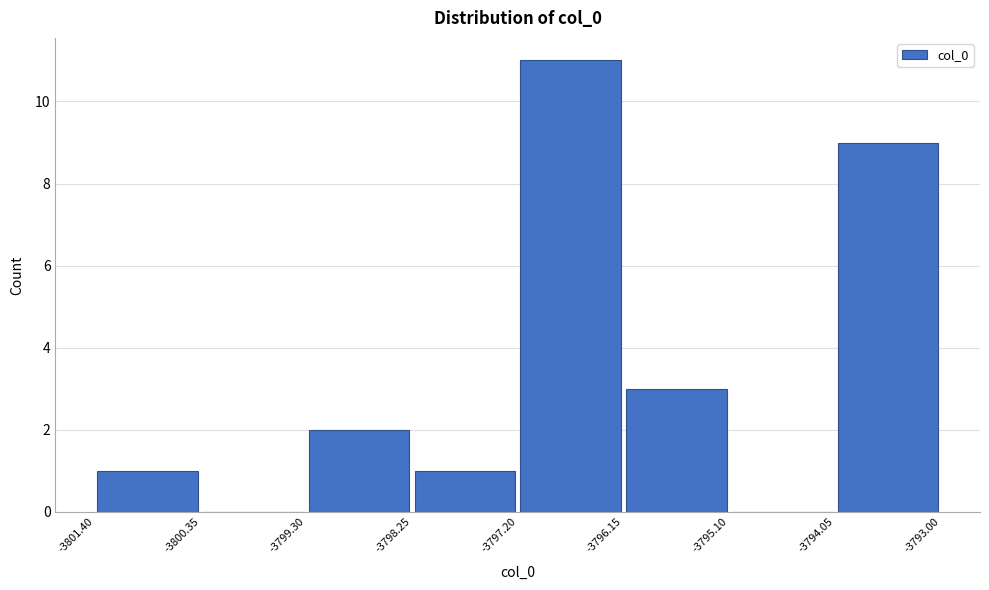

Reading left to right, list every bar in this chart as the range it spans on the x-axis followed by its height. The values are not printed on the chart, so give them approximately, as read against the axis.

-3801.40 to -3800.35: 1
-3800.35 to -3799.30: 0
-3799.30 to -3798.25: 2
-3798.25 to -3797.20: 1
-3797.20 to -3796.15: 11
-3796.15 to -3795.10: 3
-3795.10 to -3794.05: 0
-3794.05 to -3793.00: 9